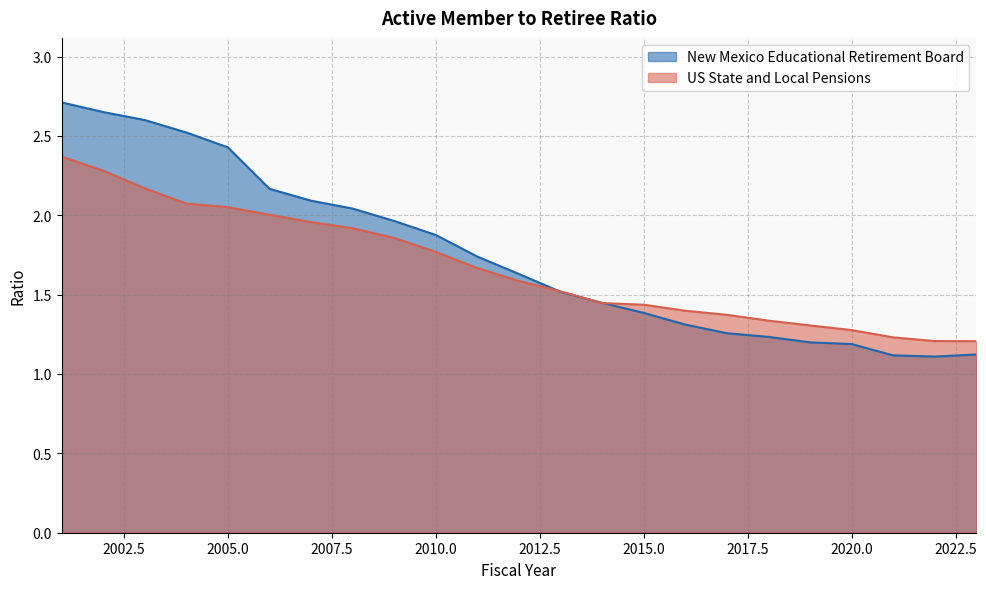

Is the value of US State and Local Pensions at 2010 greater than the value of New Mexico Educational Retirement Board at 2016?

Yes